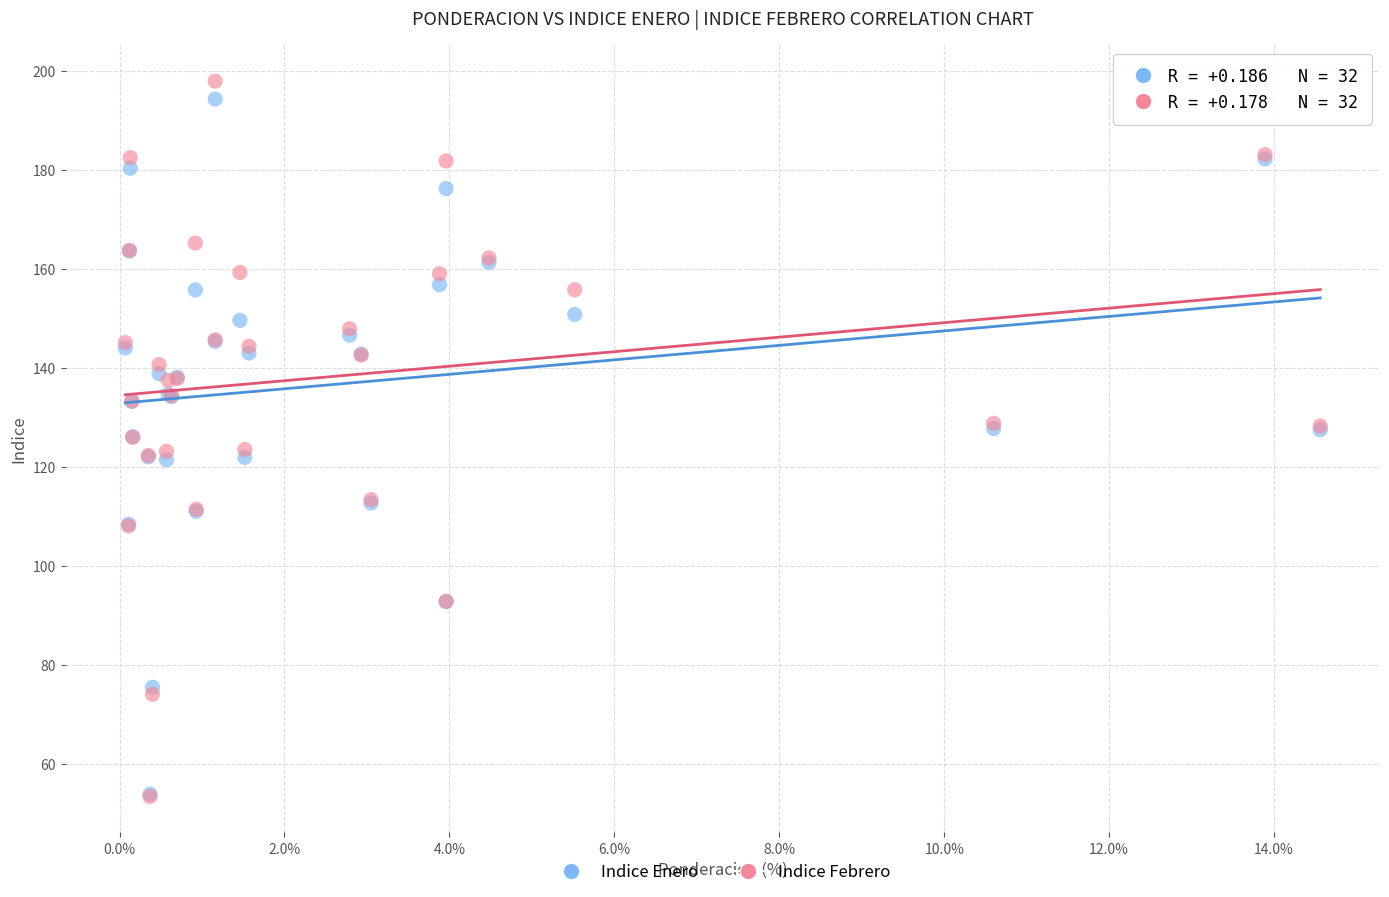

What are all the series names shown in the legend?

Indice Enero, Indice Febrero